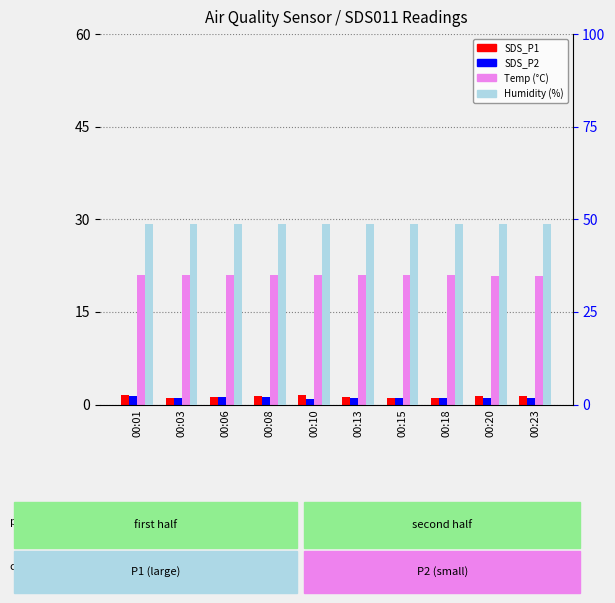

Where is SDS_P1 nearest to the value 1?

00:03